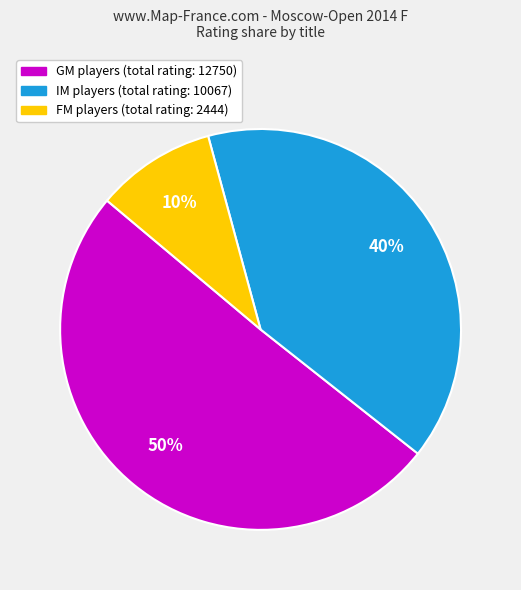

To the nearest percent, what is the average slice percentage?

33%